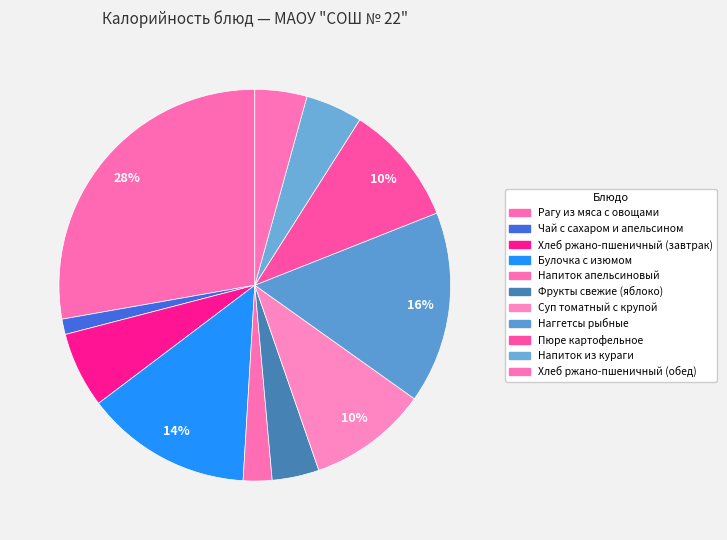

What percentage is the Рагу из мяса с овощами slice, to the nearest percent?

28%